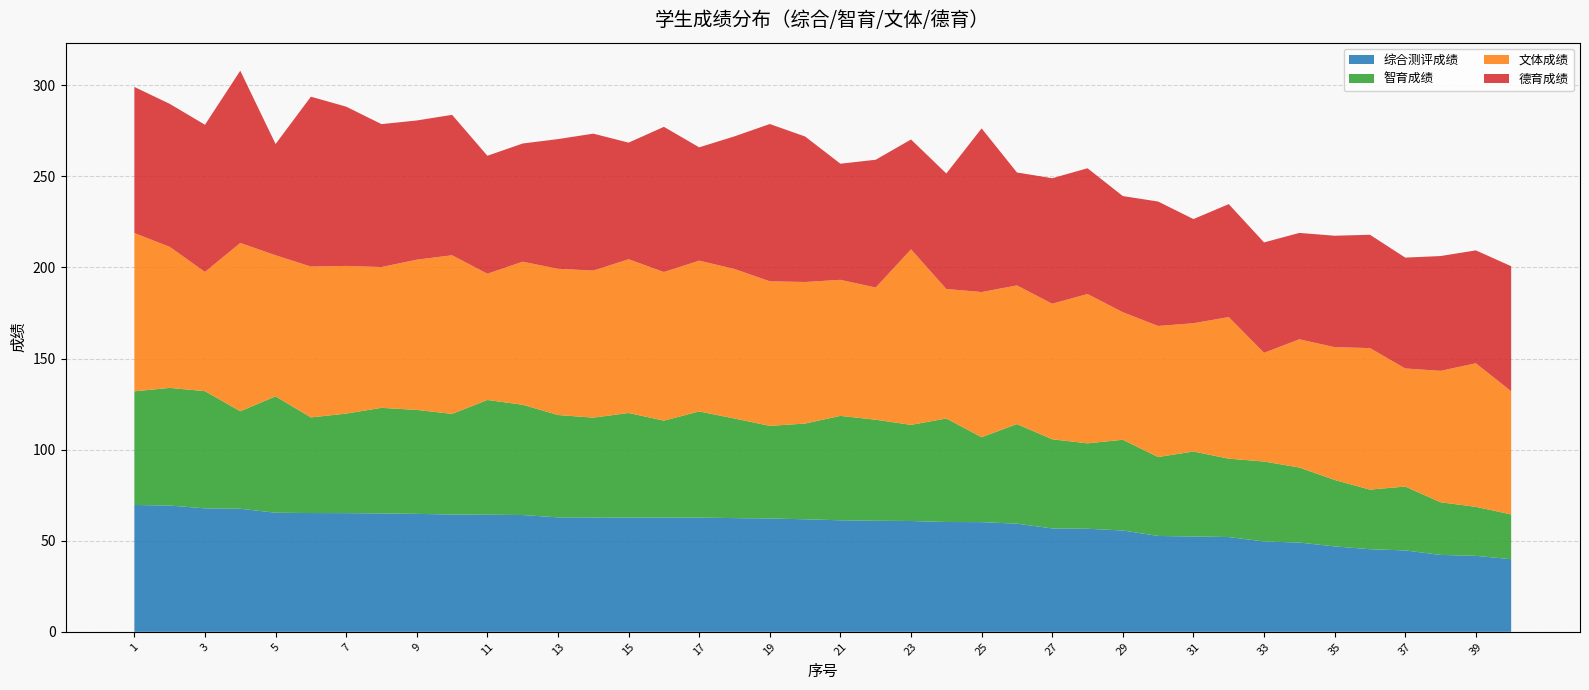

Reading left to right, extract all data points from this chart.

综合测评成绩: 1=69.6	2=69.3	3=67.8	4=67.5	5=65.4	6=65.2	7=65.2	8=65.0	9=64.7	10=64.4	11=64.3	12=64.1	13=62.8	14=62.8	15=62.8	16=62.7	17=62.7	18=62.4	19=62.2	20=61.8	21=61.2	22=61.0	23=60.8	24=60.3	25=60.2	26=59.4	27=56.8	28=56.6	29=55.6	30=52.6	31=52.3	32=52.0	33=49.6	34=49.0	35=46.9	36=45.4	37=44.7	38=42.2	39=41.7	40=39.9
智育成绩: 1=62.4	2=64.6	3=64.3	4=53.5	5=63.9	6=52.5	7=54.6	8=58.0	9=57.1	10=55.2	11=63.0	12=60.5	13=56.2	14=54.8	15=57.4	16=53.2	17=58.2	18=54.7	19=50.8	20=52.5	21=57.3	22=55.5	23=52.8	24=56.8	25=46.6	26=54.7	27=48.9	28=46.9	29=49.8	30=43.3	31=46.7	32=43.0	33=43.9	34=41.2	35=36.5	36=32.7	37=35.1	38=28.9	39=26.9	40=24.6
文体成绩: 1=86.9	2=77.4	3=65.5	4=92.4	5=77.4	6=82.8	7=81.1	8=77.3	9=82.5	10=87.1	11=69.3	12=78.5	13=80.2	14=80.7	15=84.4	16=81.6	17=82.8	18=82.1	19=79.3	20=77.7	21=74.7	22=72.5	23=96.3	24=71.1	25=79.7	26=76.1	27=74.4	28=82.0	29=70.0	30=72.0	31=70.4	32=77.7	33=59.7	34=70.4	35=72.9	36=77.7	37=64.8	38=72.2	39=78.8	40=67.6
德育成绩: 1=80.2	2=78.5	3=80.8	4=94.5	5=61.1	6=93.2	7=87.4	8=78.5	9=76.4	10=77.1	11=64.8	12=64.9	13=71.2	14=75.2	15=64.0	16=79.7	17=62.2	18=72.8	19=86.3	20=79.9	21=63.7	22=70.2	23=60.3	24=63.4	25=89.8	26=62.0	27=68.9	28=69.0	29=63.8	30=68.3	31=57.2	32=62.0	33=60.6	34=58.4	35=61.2	36=62.2	37=60.9	38=63.0	39=62.0	40=68.6